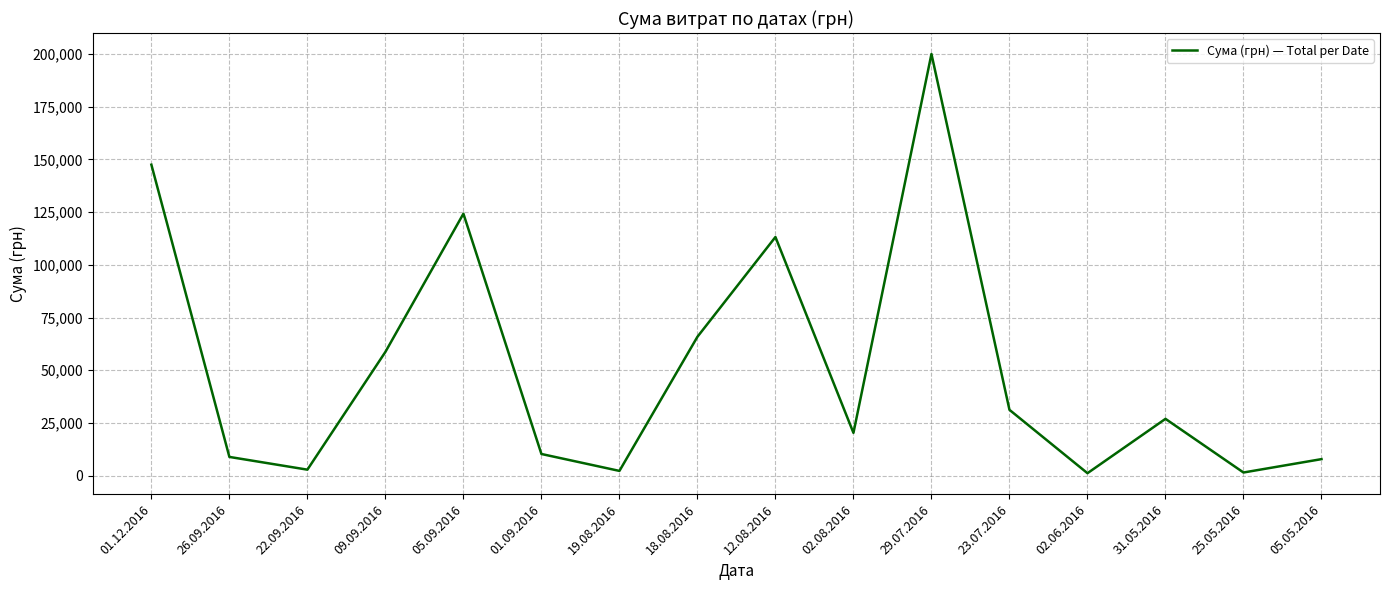

What is the difference between the maximum and minimum values?

198818.8